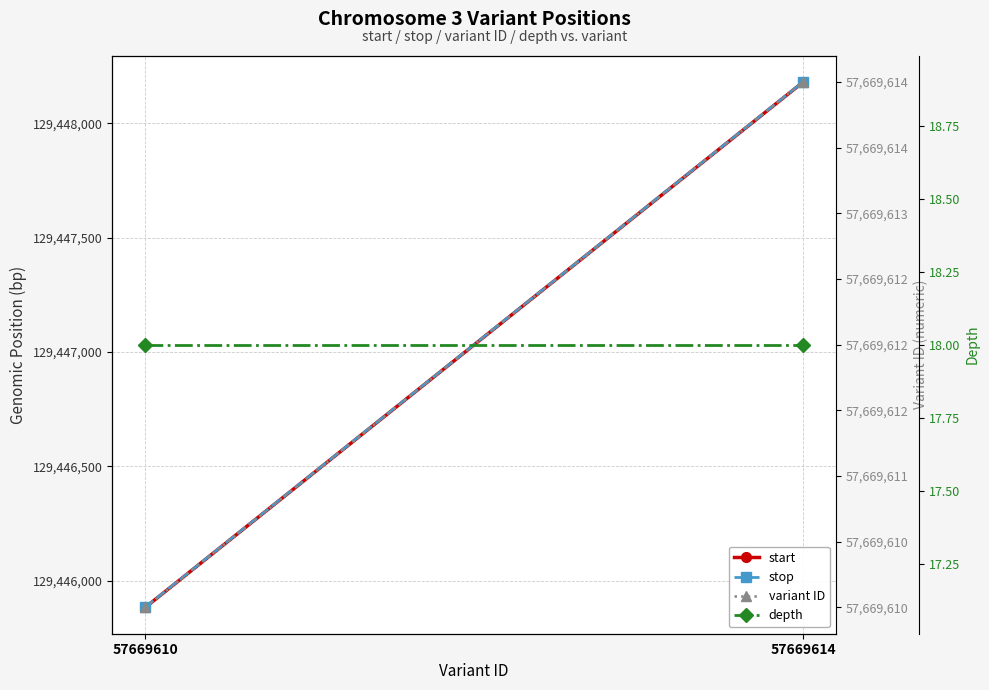

What is the average value of the variant ID series?

57669612